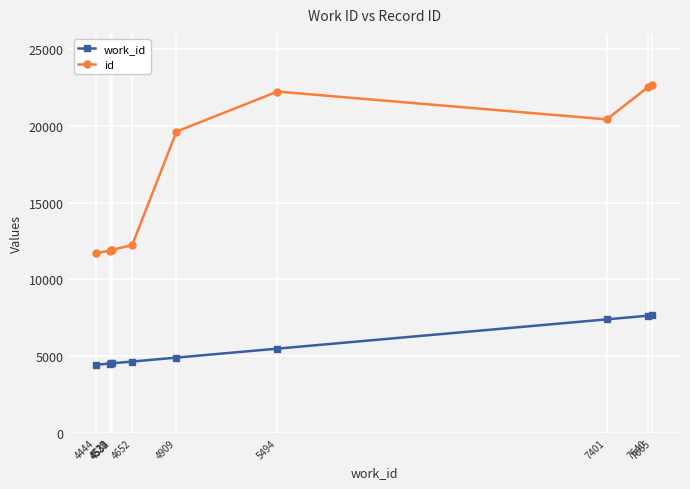

What is the difference between the second highest and minimum values in the work_id series?

3196